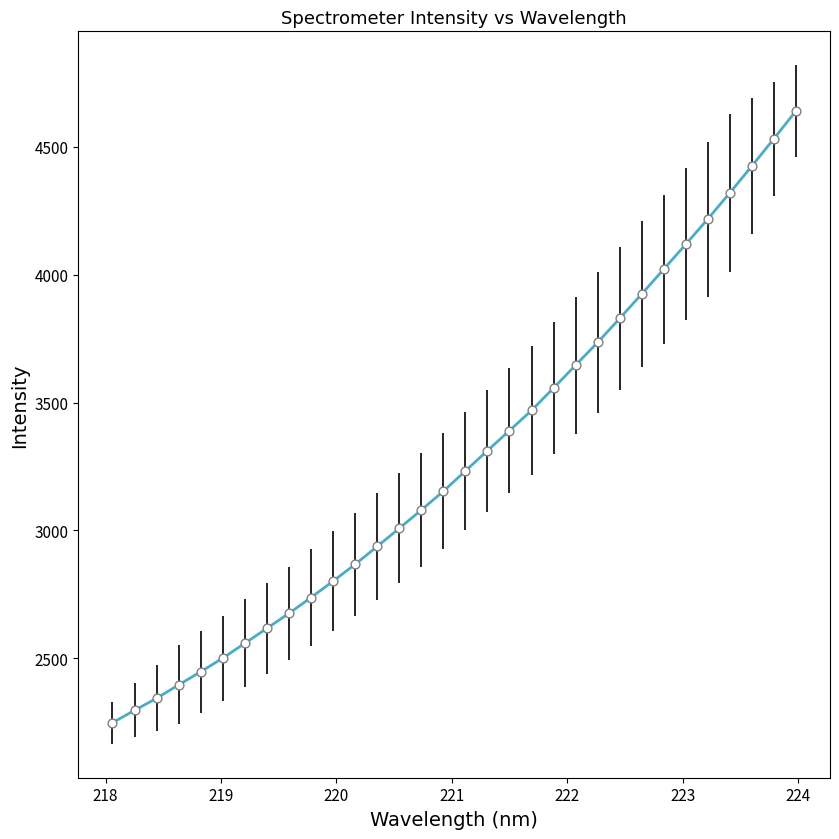

What is the difference between the maximum and minimum values?

2392.4